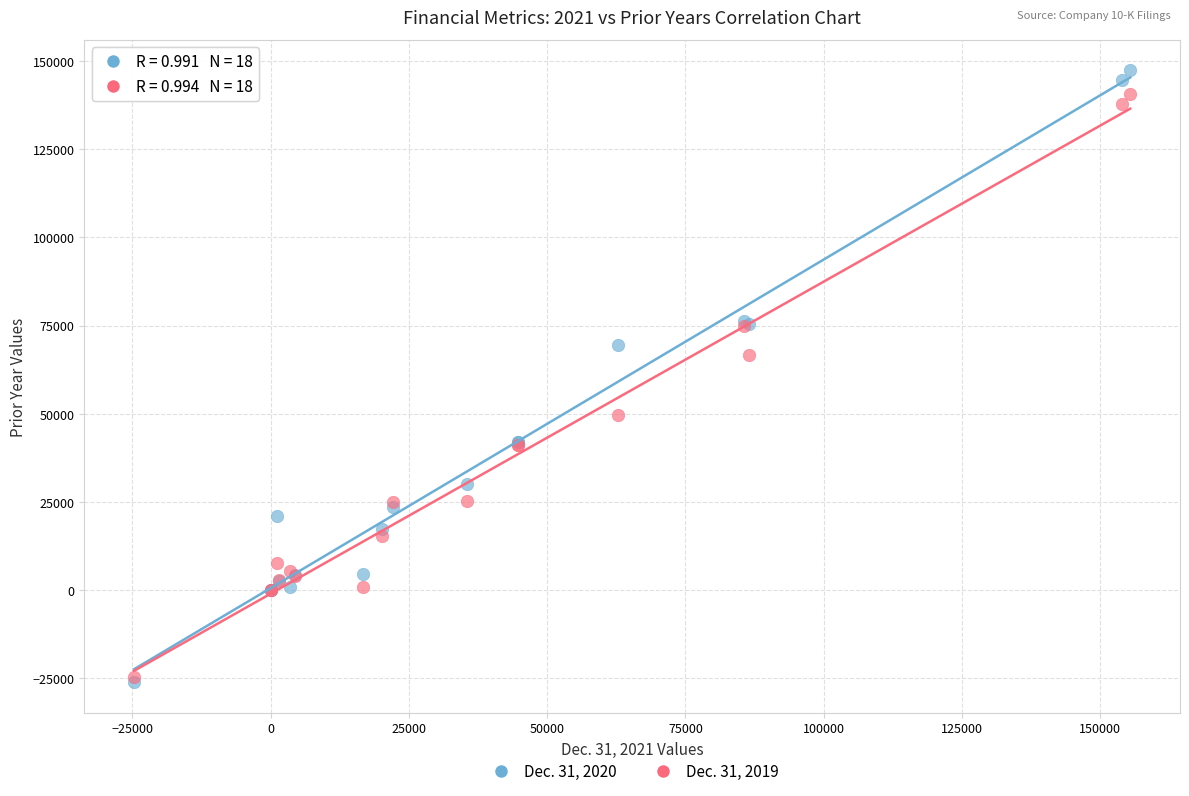

What are all the series names shown in the legend?

Dec. 31, 2020, Dec. 31, 2019